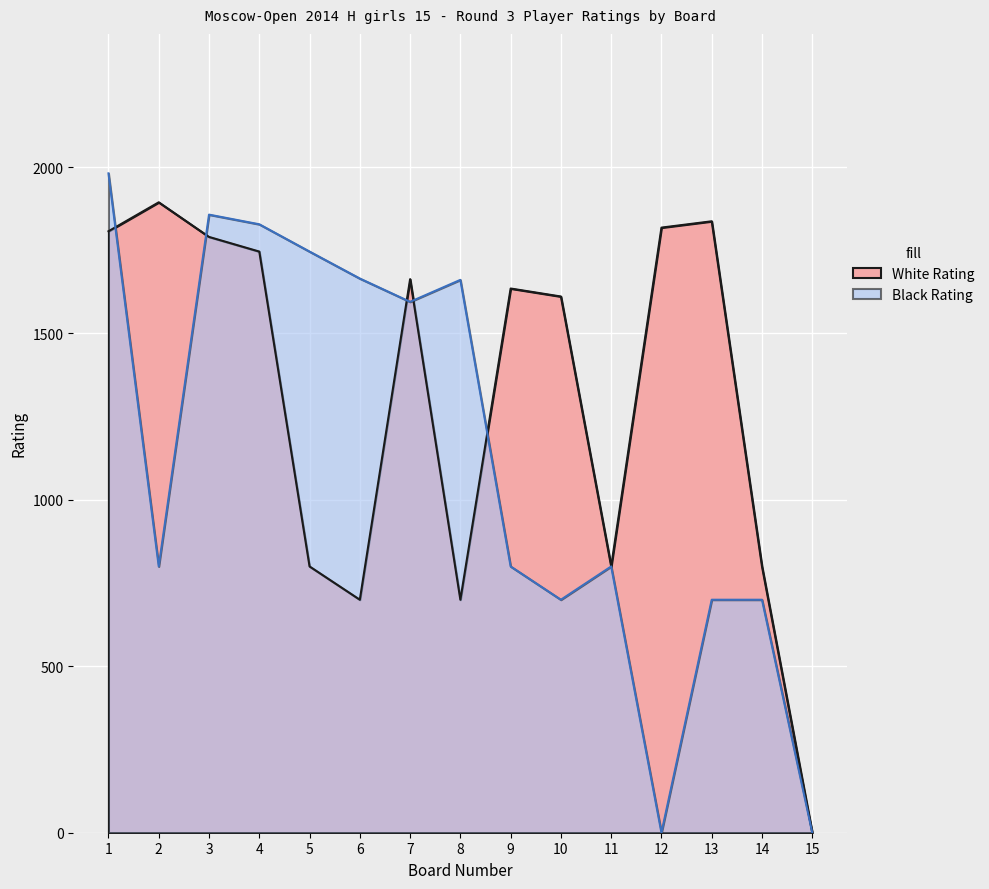

How many data points in Black Rating are above 800?

7